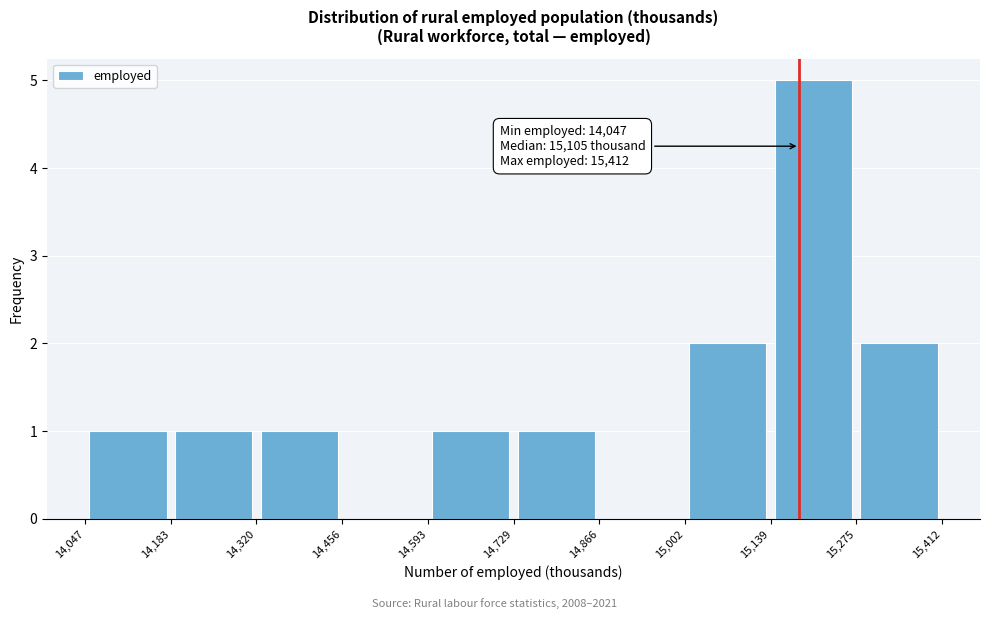

Which range on the x-axis has the tallest bar?

15,139 to 15,275